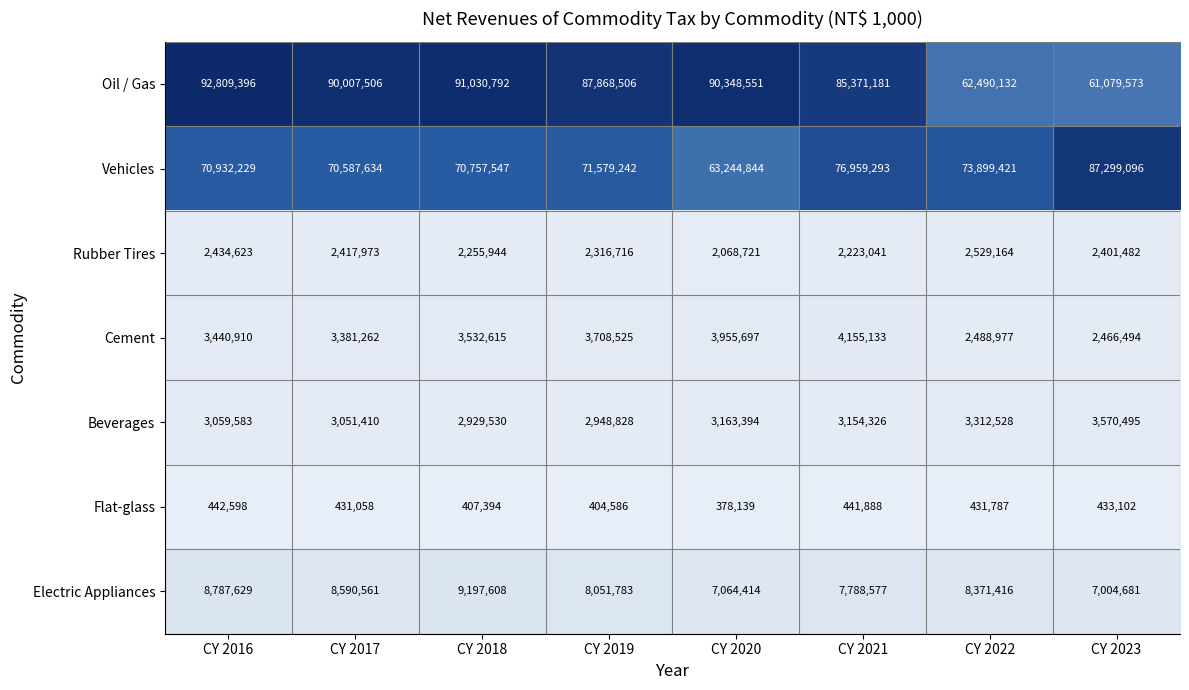

Which series has the largest total across all categories?

Oil / Gas